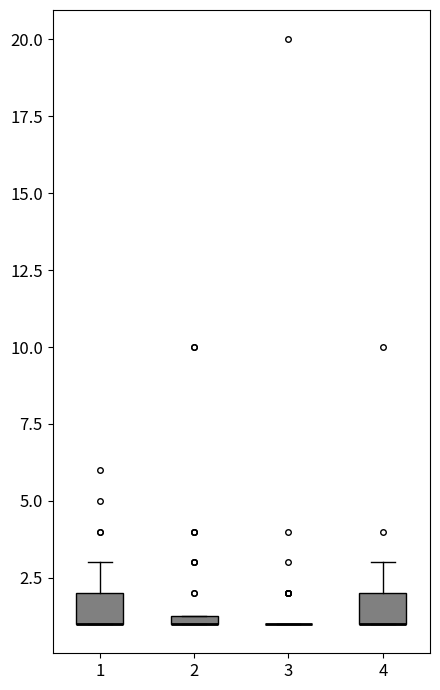

Where is the upper edge of the box at x = 1 on the y-axis? The values are not printed on the chart, so give them approximately, as read against the axis.

2.0